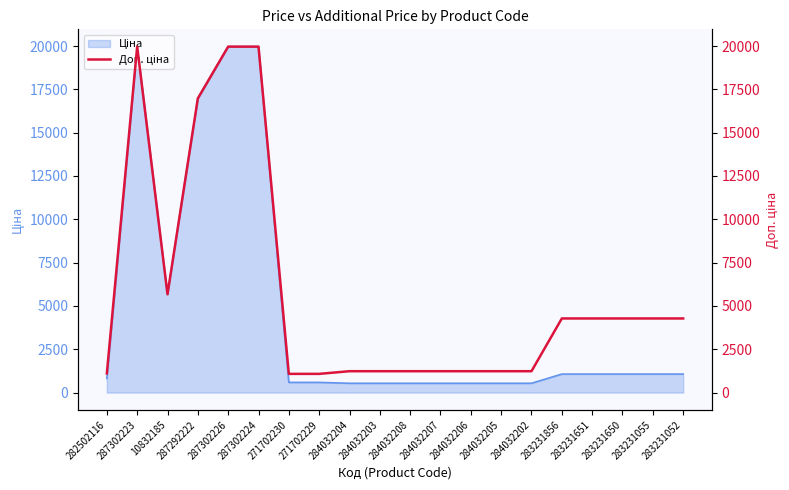

Which category has the highest value across all series?

287302223